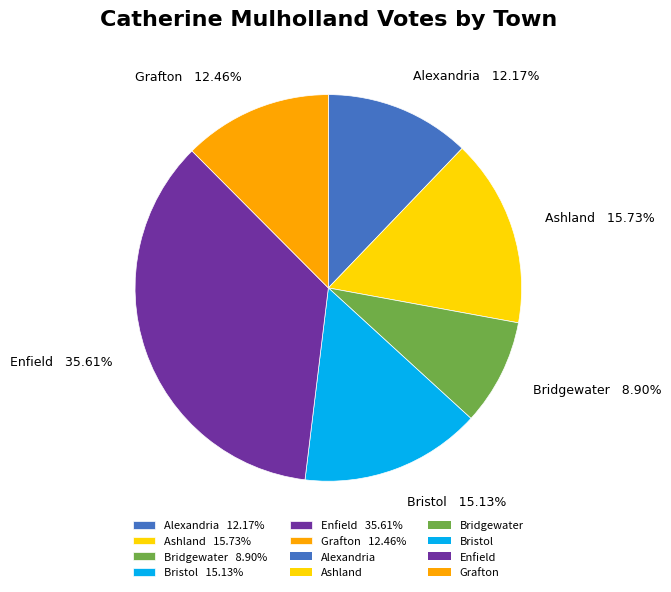

What is the ratio of the value at Alexandria 12.17% to the value at Bristol 15.13%?

0.8